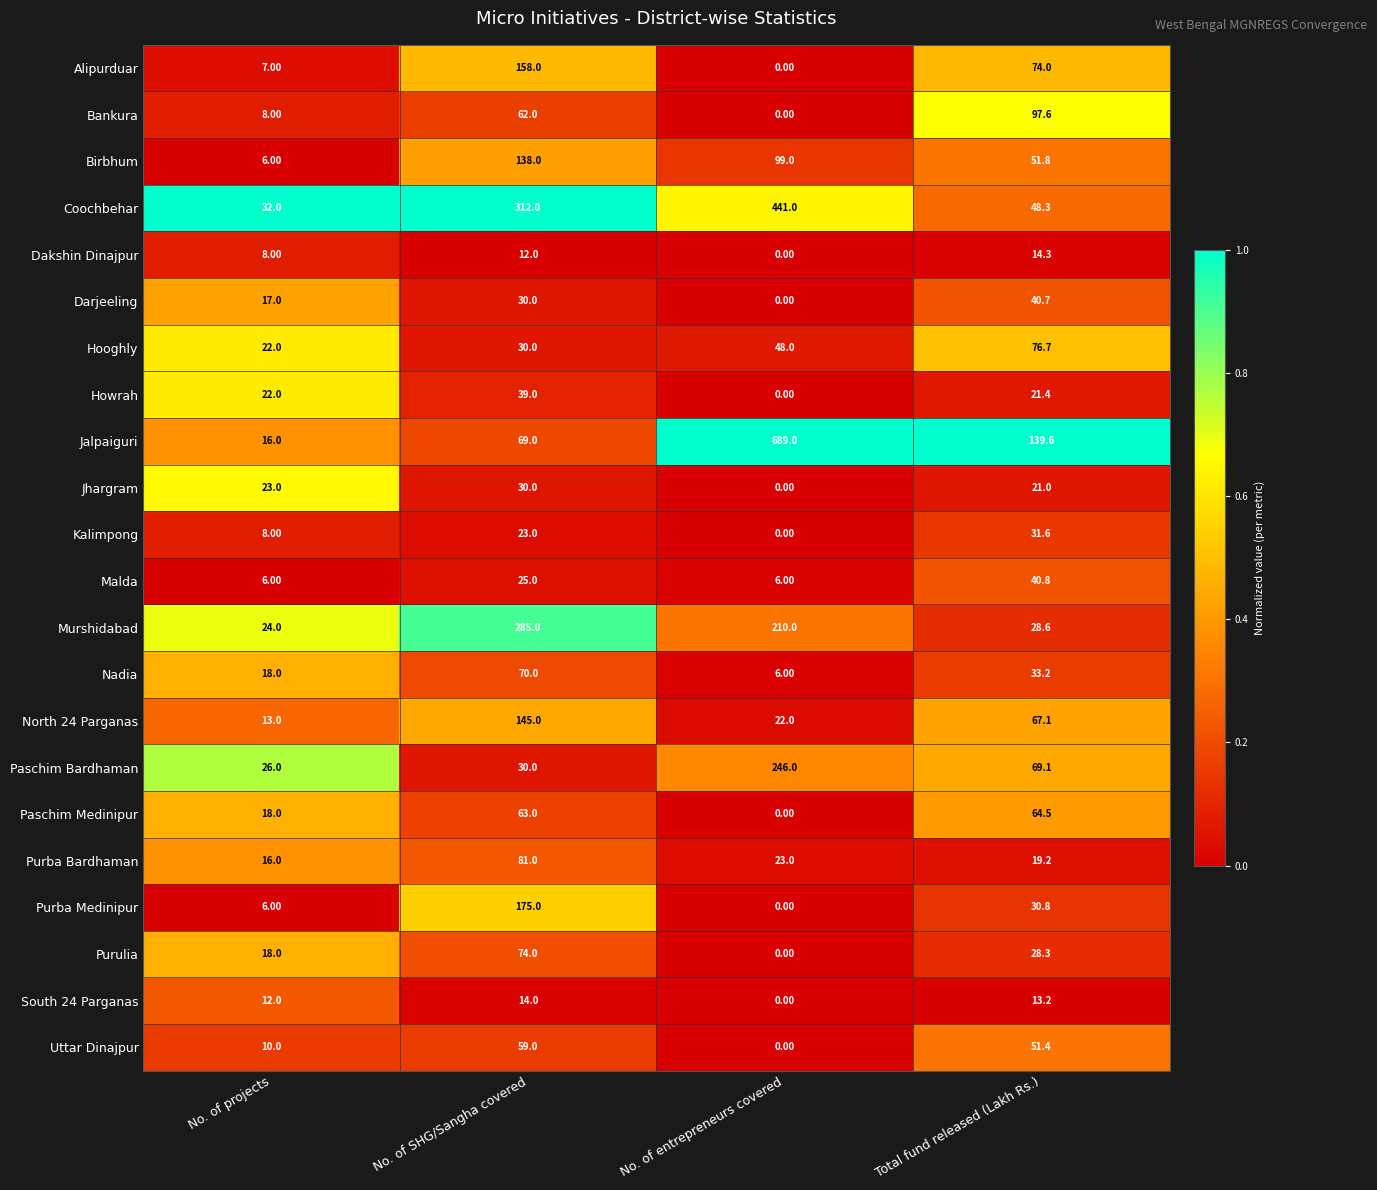

Count the number of categories in the chart.

4